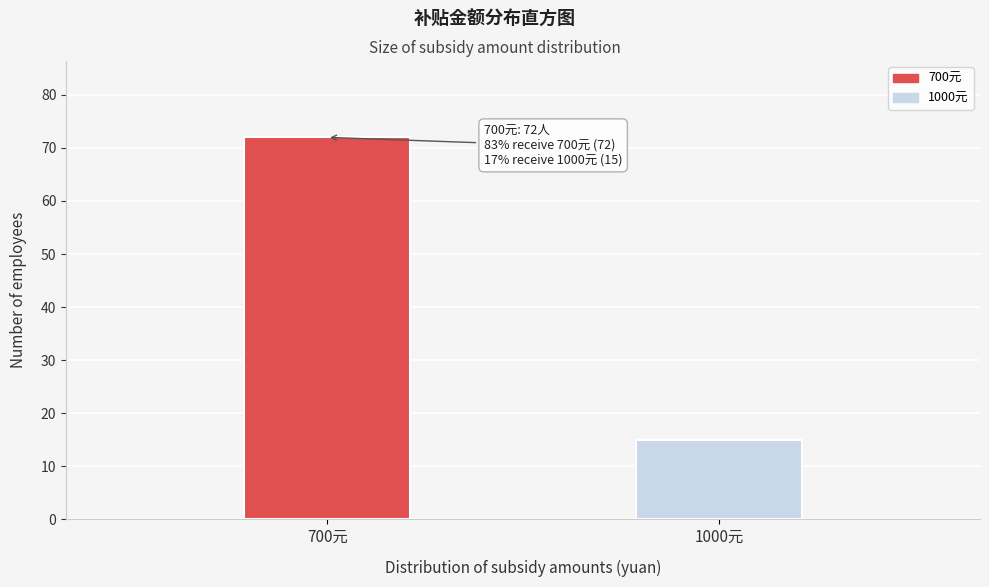

Reading right to left, transcribe all the data shown in this chart.

1000元=15	700元=72